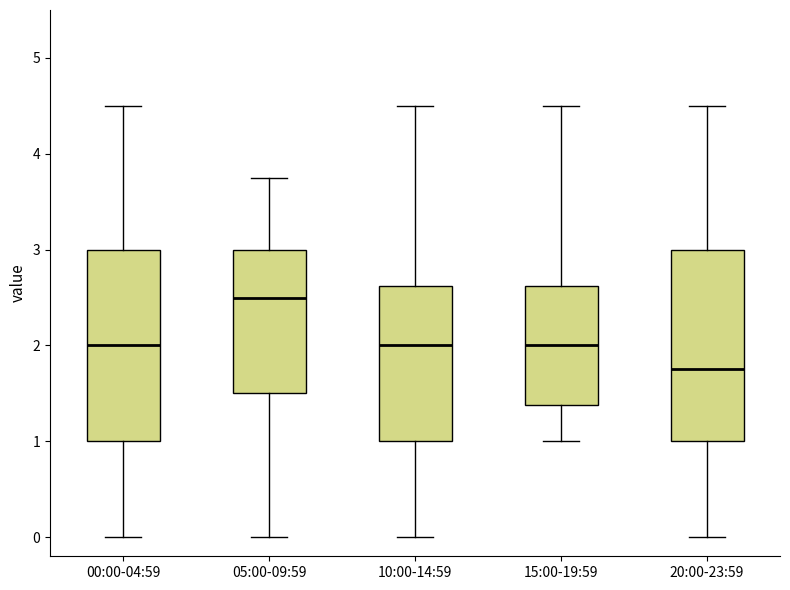

Reading left to right, transcribe this box plot: for each box, give where its median line is, the range the box spans, and where its two whiskers end, as read against the y-axis. The values are not printed on the chart, so give them approximately, as read against the axis.

00:00-04:59: median 2.0, box 1.0 to 3.0, whiskers 0.0 to 4.5
05:00-09:59: median 2.5, box 1.5 to 3.0, whiskers 0.0 to 3.8
10:00-14:59: median 2.0, box 1.0 to 2.6, whiskers 0.0 to 4.5
15:00-19:59: median 2.0, box 1.4 to 2.6, whiskers 1.0 to 4.5
20:00-23:59: median 1.8, box 1.0 to 3.0, whiskers 0.0 to 4.5